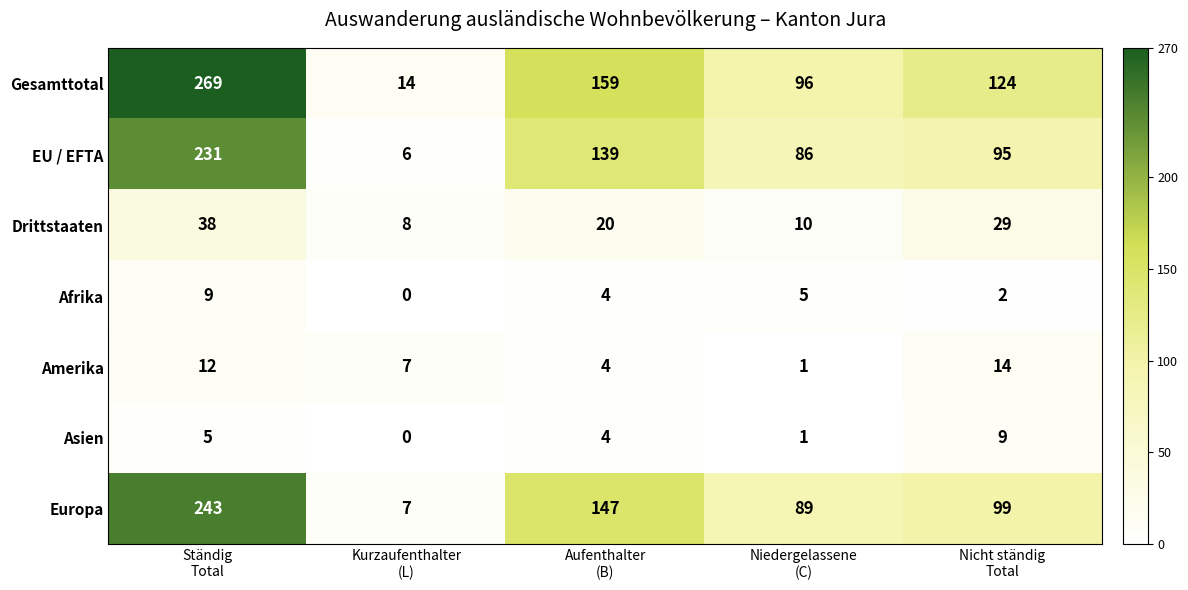

At how many categories does at least one series exceed 109?

3